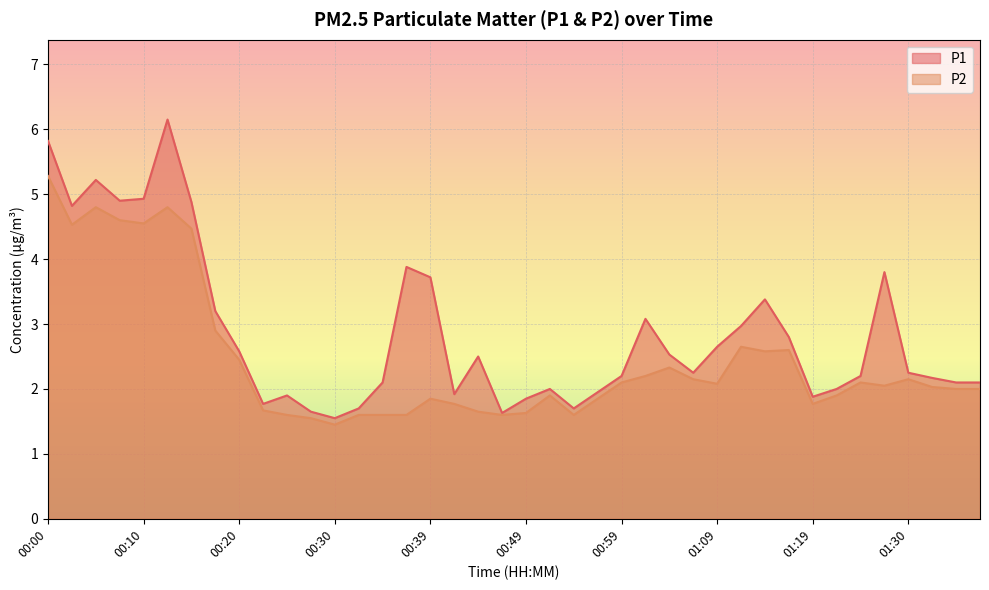

What is the difference between the maximum and minimum values in the P1 series?

4.6